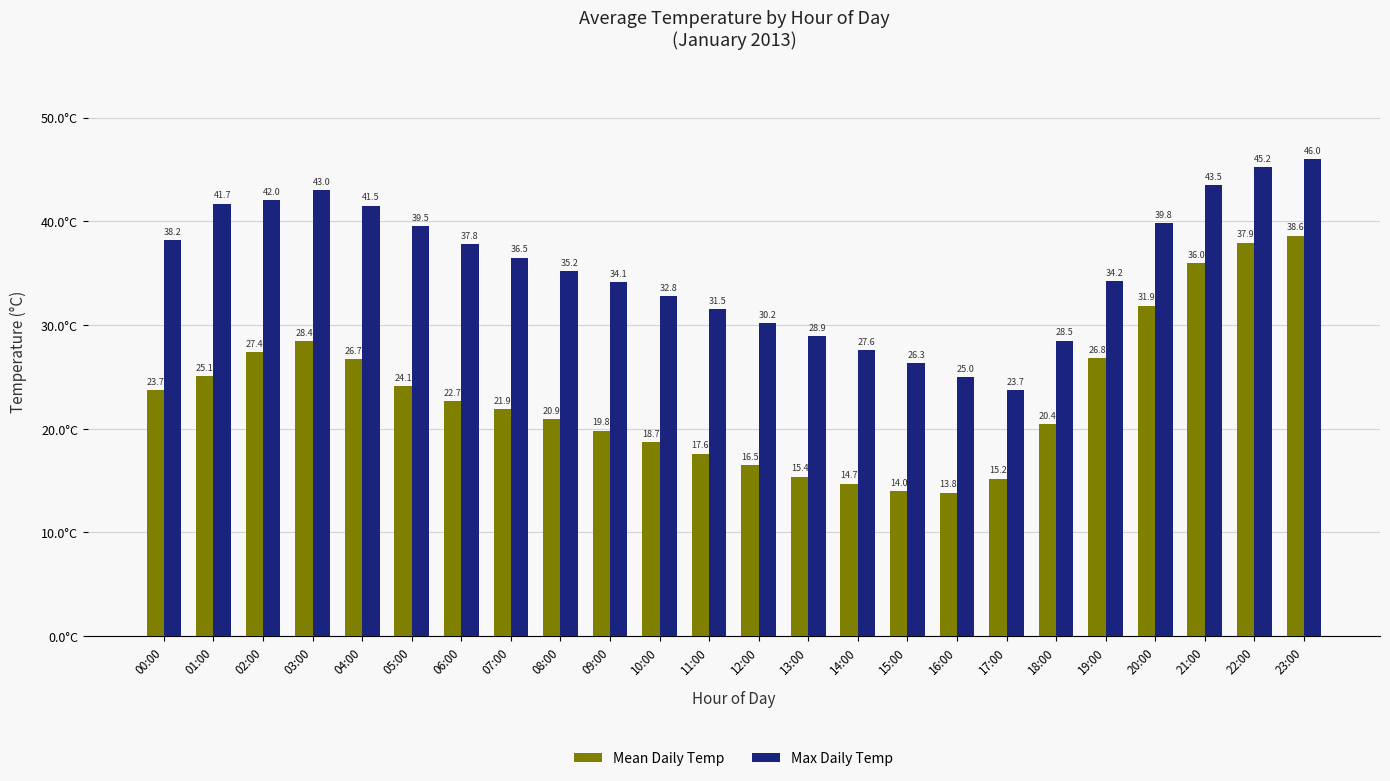

Where is Mean Daily Temp nearest to the value 26?

04:00